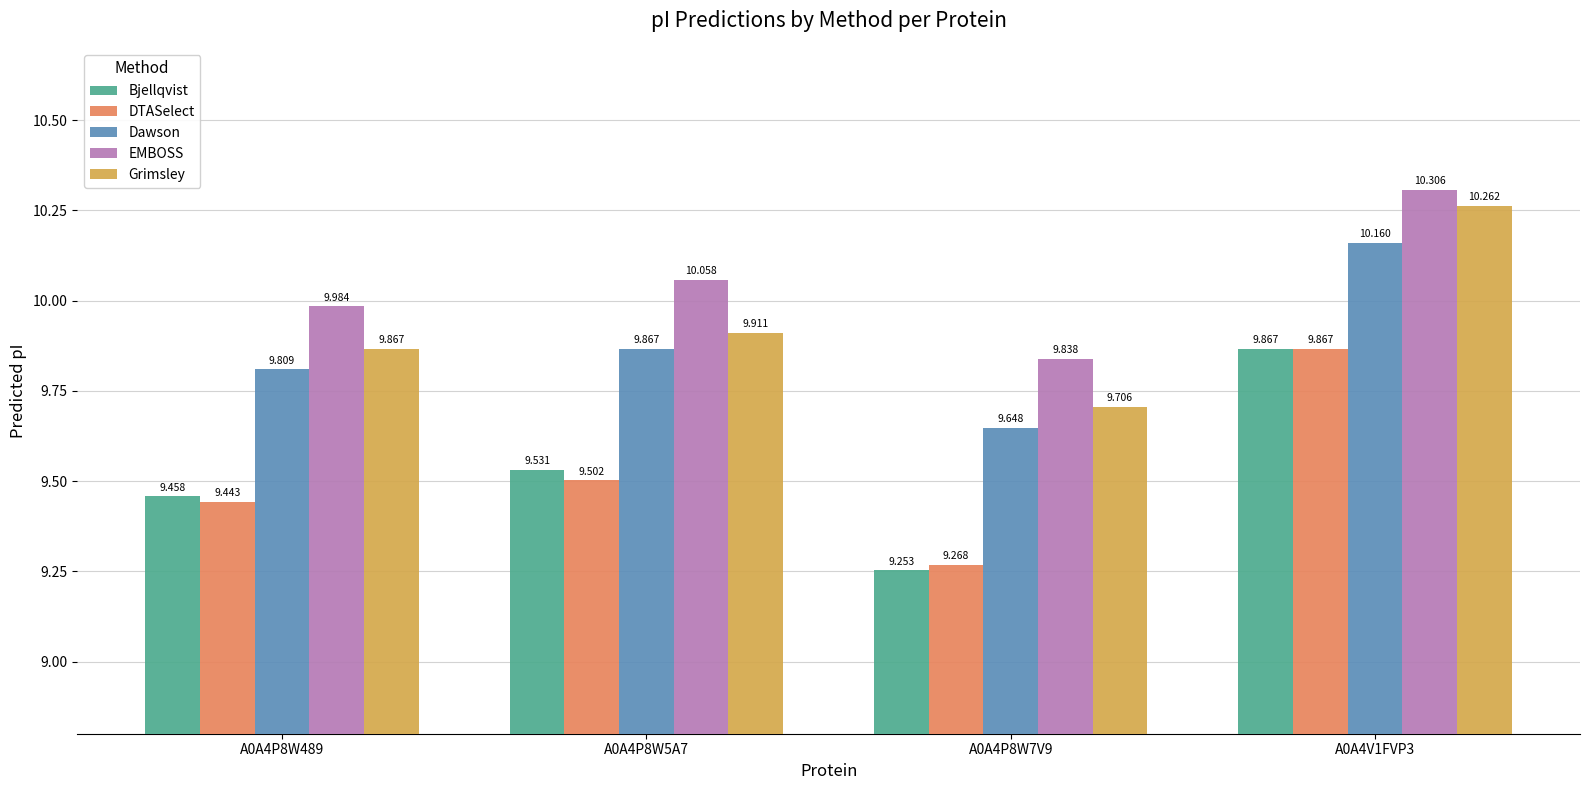

Read the Bjellqvist value at A0A4V1FVP3.

9.9